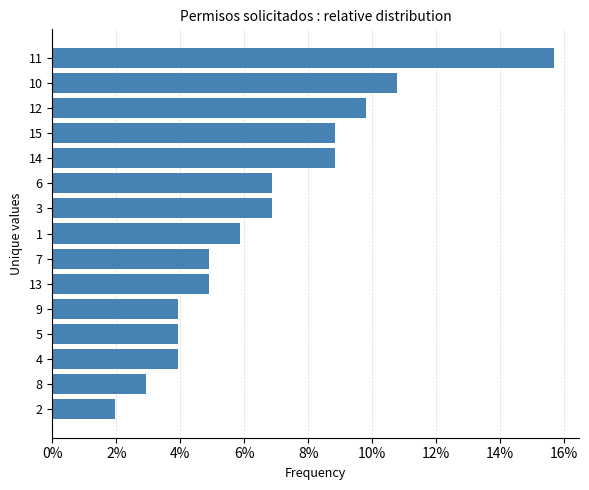

What is the difference between the maximum and second lowest values?

0.1